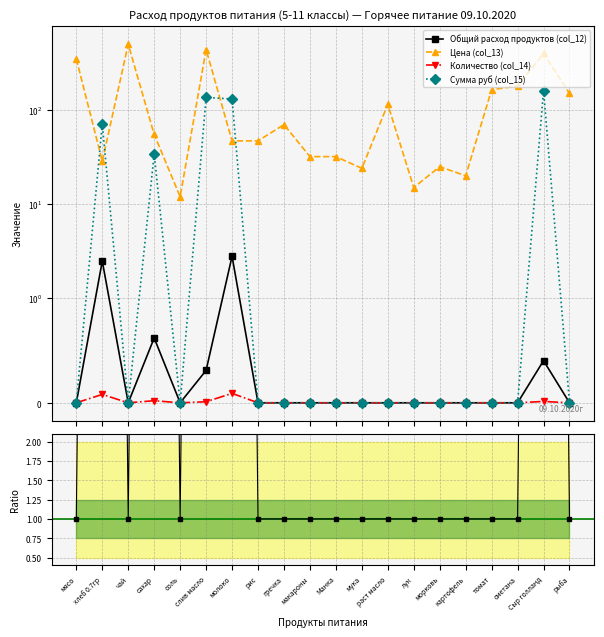

What is the highest value of the Общий расход продуктов (col_12) series?

2.8